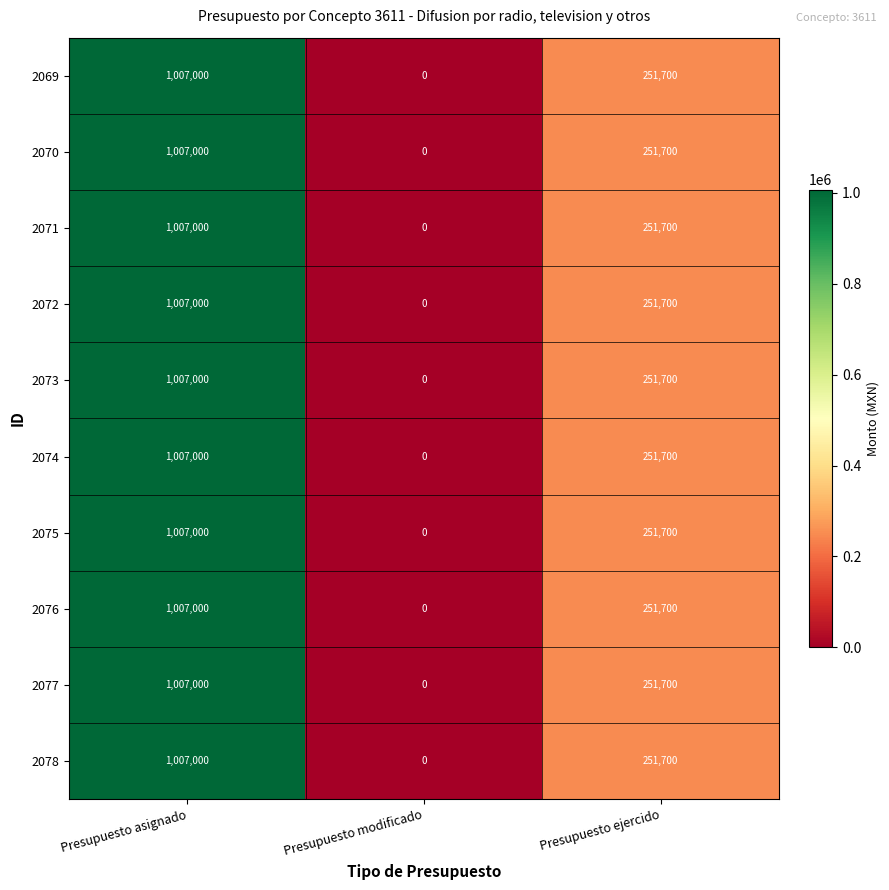

At which label does 2072 reach its peak?

Presupuesto asignado